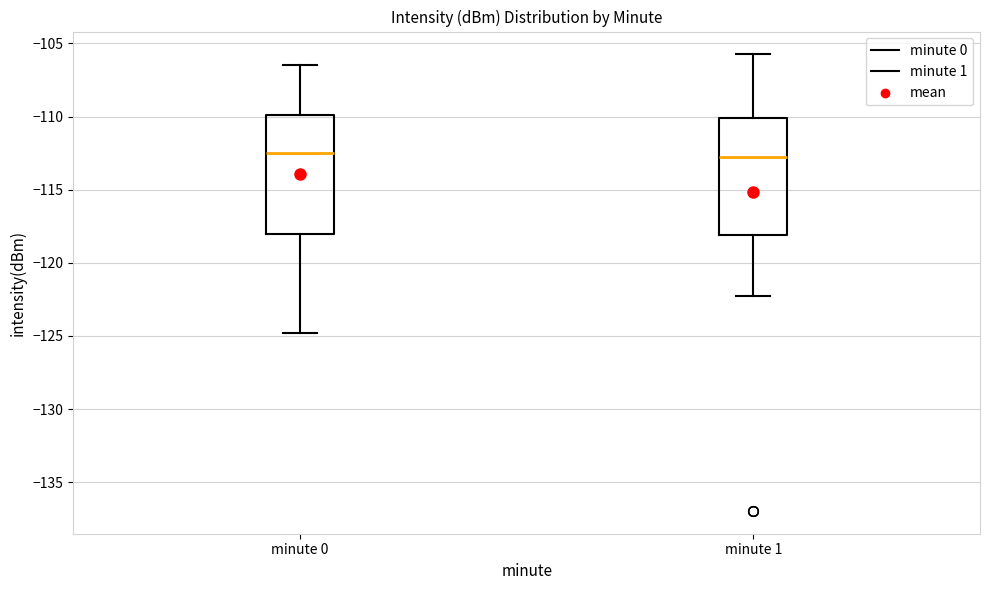

Reading left to right, transcribe this box plot: for each box, give where its median line is, the range the box spans, and where its two whiskers end, as read against the y-axis. The values are not printed on the chart, so give them approximately, as read against the axis.

minute 0: median -112.5, box -118.0 to -110.0, whiskers -125.0 to -106.5
minute 1: median -113.0, box -118.0 to -110.0, whiskers -122.5 to -106.0